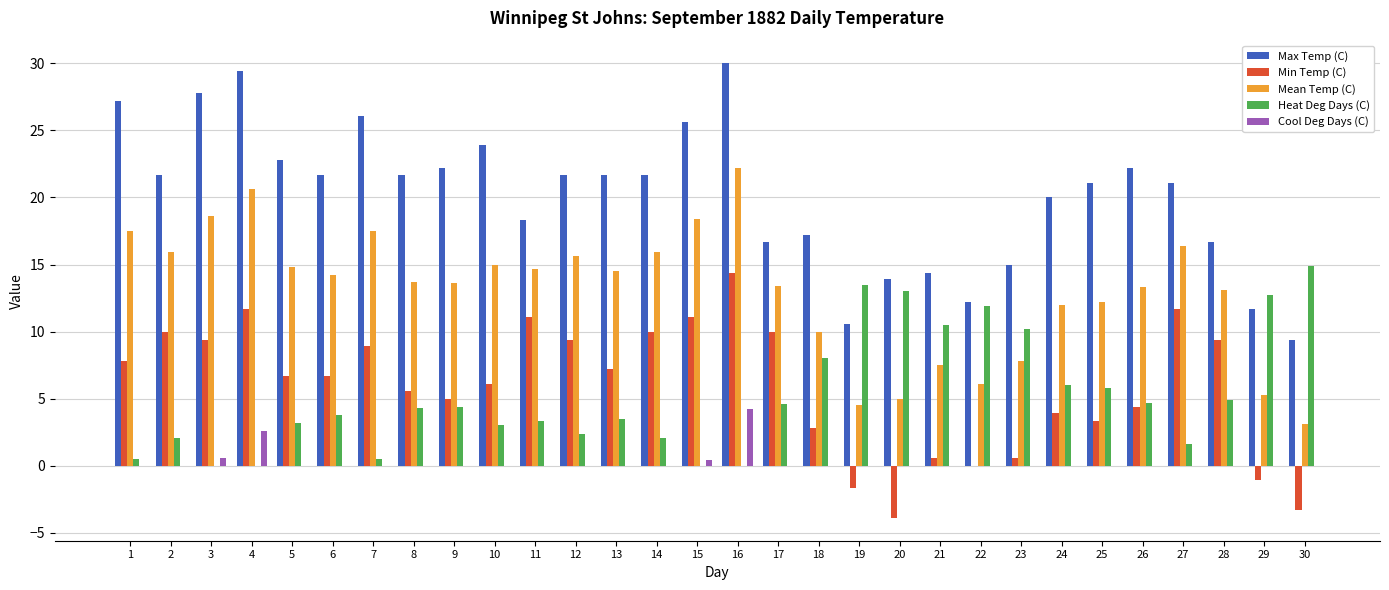

What is the sum of all Cool Deg Days (C) values?

7.8